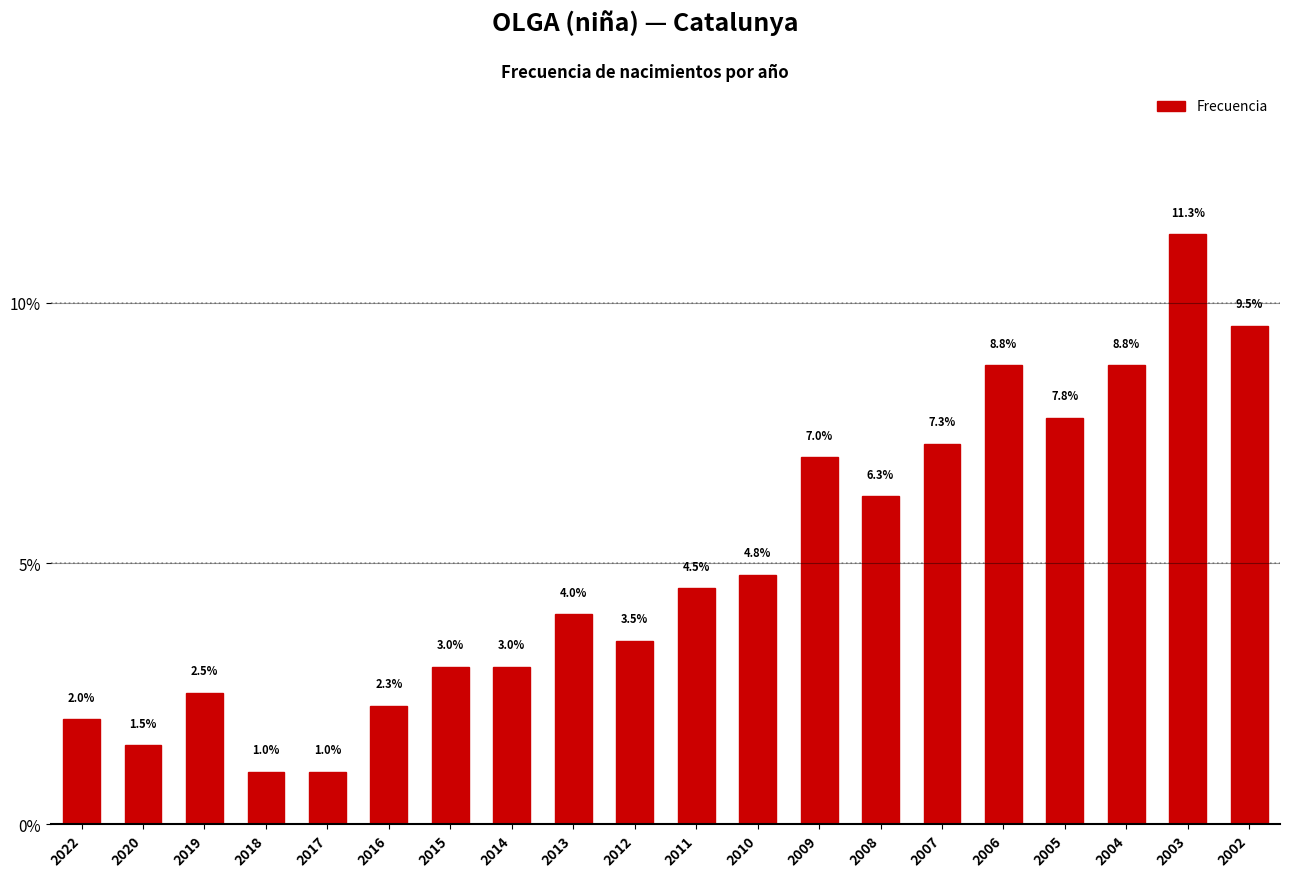

True or false: the data shows 3.0 at 2015.

True